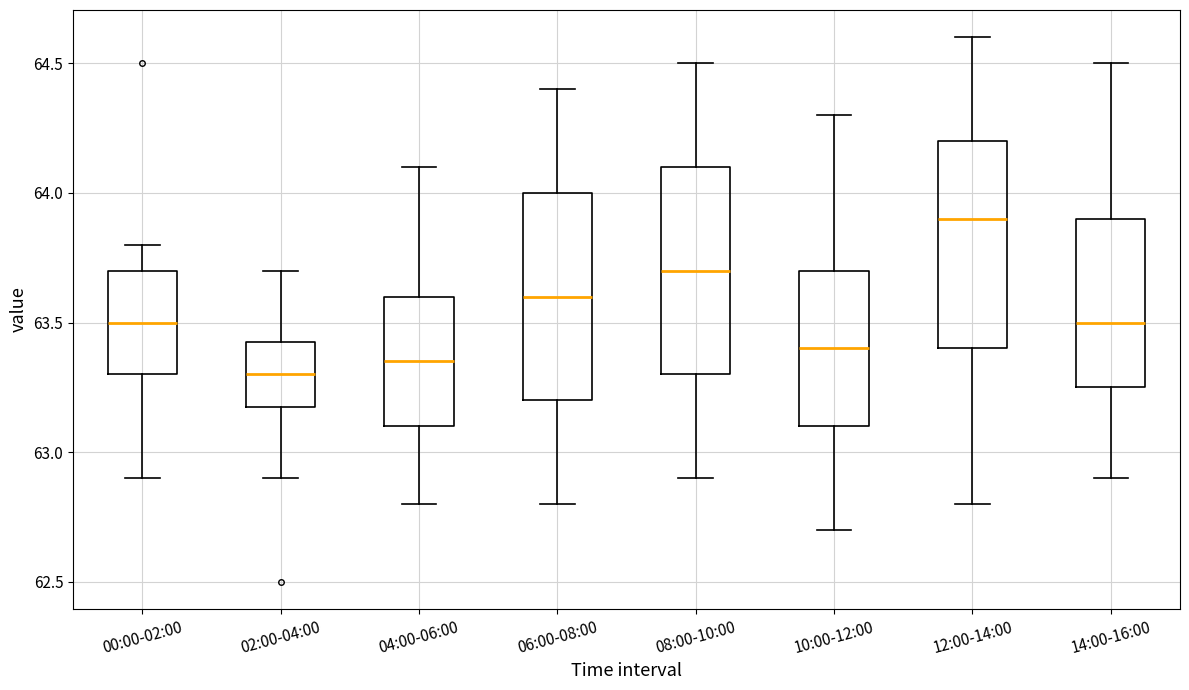

Reading left to right, read every box against the y-axis: the position of its median line, the range the box covers, and the ends of its whiskers. The values are not printed on the chart, so give them approximately, as read against the axis.

00:00-02:00: median 63.50, box 63.30 to 63.70, whiskers 62.90 to 63.80
02:00-04:00: median 63.30, box 63.20 to 63.45, whiskers 62.90 to 63.70
04:00-06:00: median 63.35, box 63.10 to 63.60, whiskers 62.80 to 64.10
06:00-08:00: median 63.60, box 63.20 to 64.00, whiskers 62.80 to 64.40
08:00-10:00: median 63.70, box 63.30 to 64.10, whiskers 62.90 to 64.50
10:00-12:00: median 63.40, box 63.10 to 63.70, whiskers 62.70 to 64.30
12:00-14:00: median 63.90, box 63.40 to 64.20, whiskers 62.80 to 64.60
14:00-16:00: median 63.50, box 63.25 to 63.90, whiskers 62.90 to 64.50